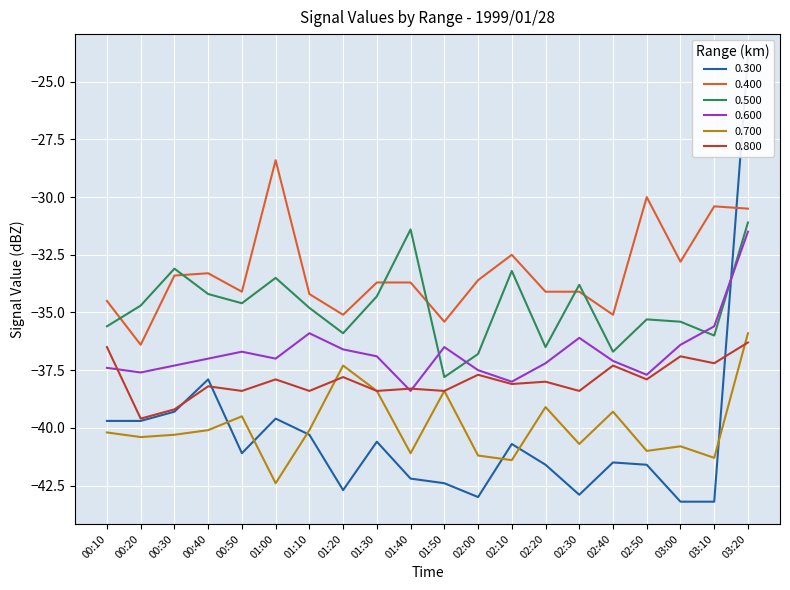

Is it true that 0.500 equals -34.3 at 01:30?

True